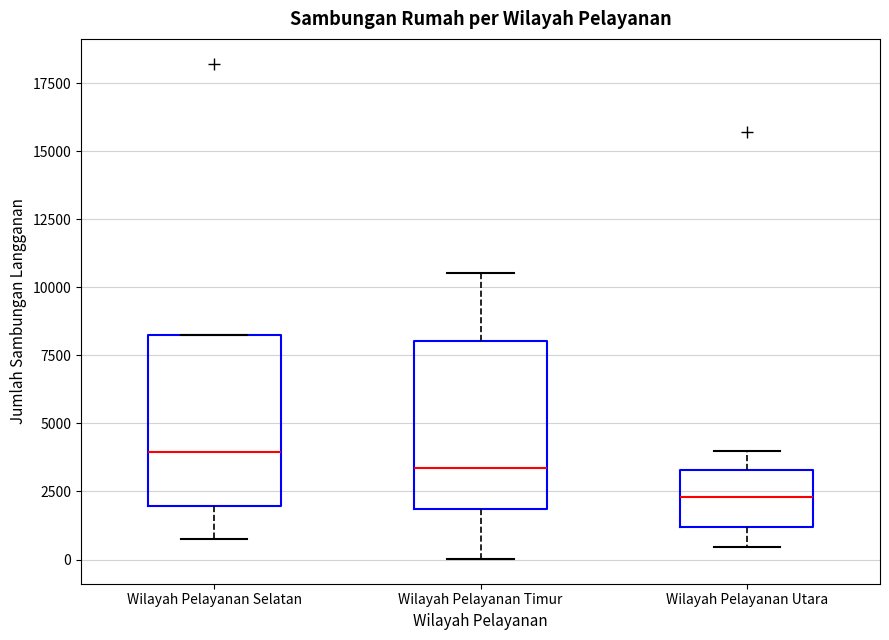

Reading left to right, read every box against the y-axis: the position of its median line, the range the box covers, and the ends of its whiskers. The values are not printed on the chart, so give them approximately, as read against the axis.

Wilayah Pelayanan Selatan: median 4000, box 2000 to 8500, whiskers 1000 to 8500
Wilayah Pelayanan Timur: median 3500, box 2000 to 8000, whiskers 0 to 10500
Wilayah Pelayanan Utara: median 2500, box 1000 to 3500, whiskers 500 to 4000